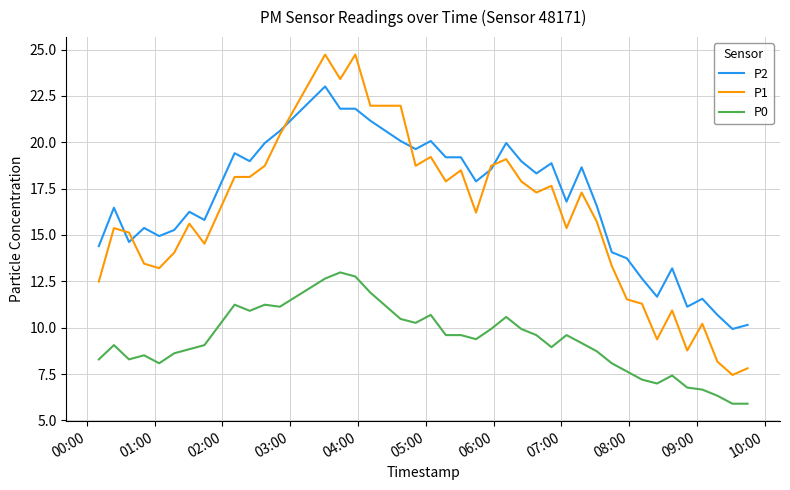

Which series has the largest range (max minus min)?

P1